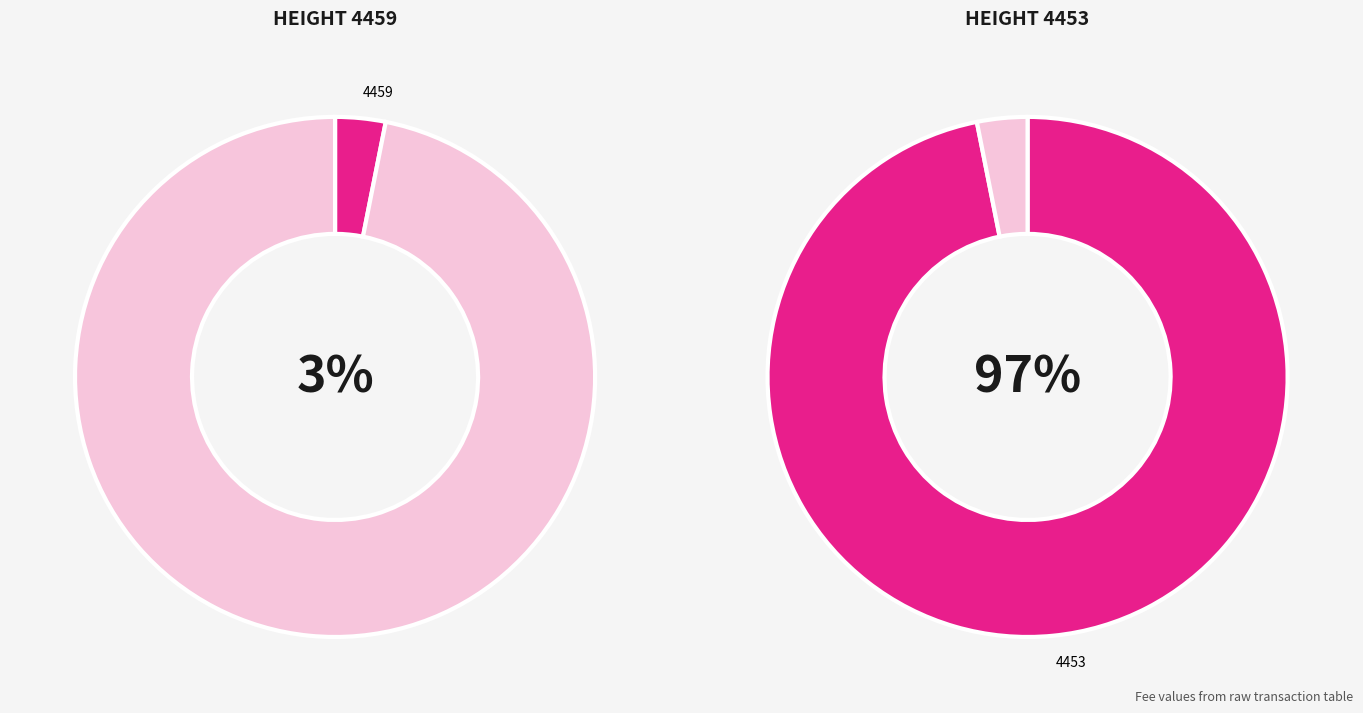

How many segments does this pie chart have?

2